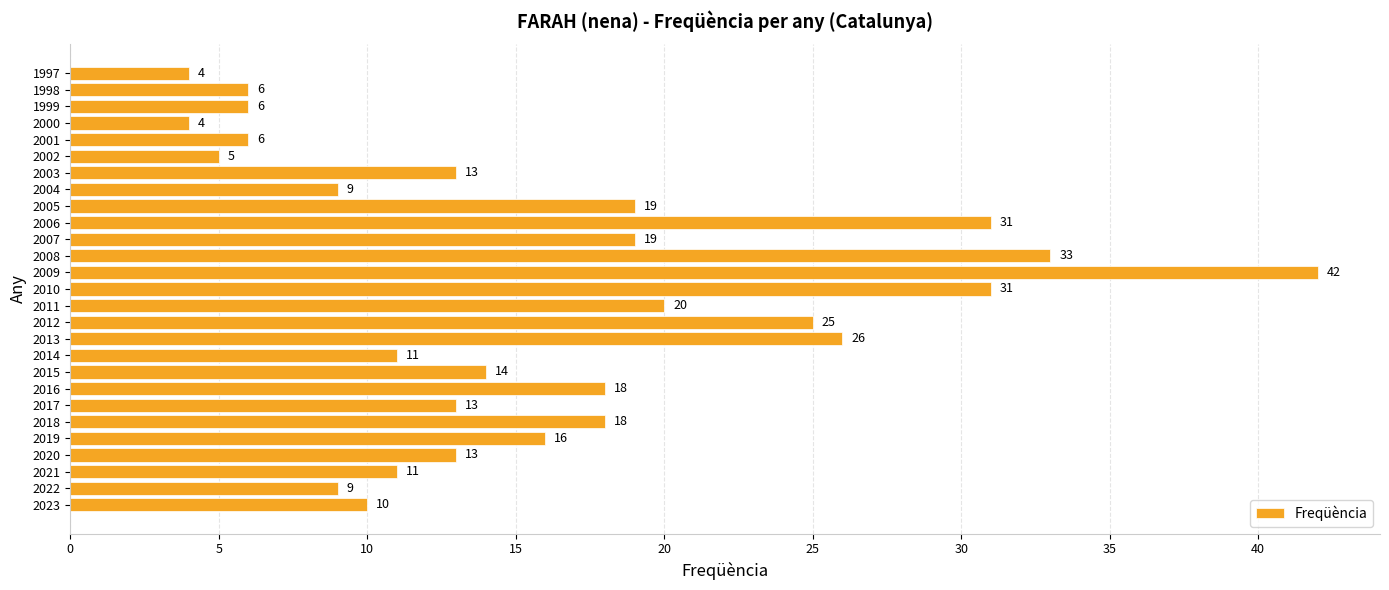

At which label is the value closest to 23?

2012